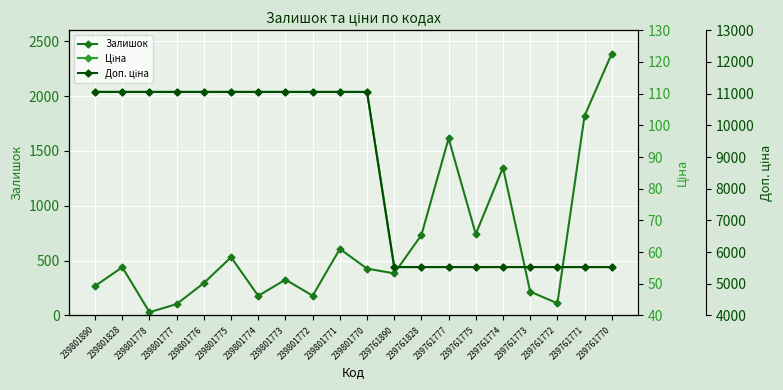

True or false: Ціна has more than 2 points higher than both neighbors.

False